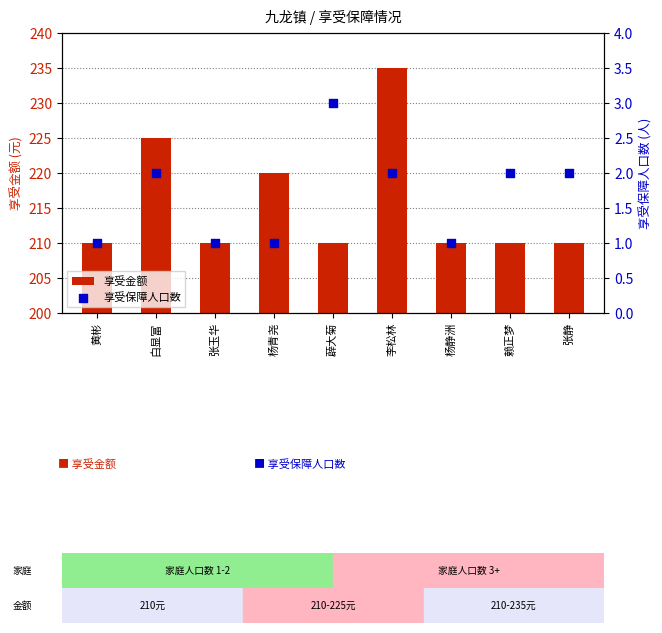

What are all the series names shown in the legend?

享受金额, 享受保障人口数